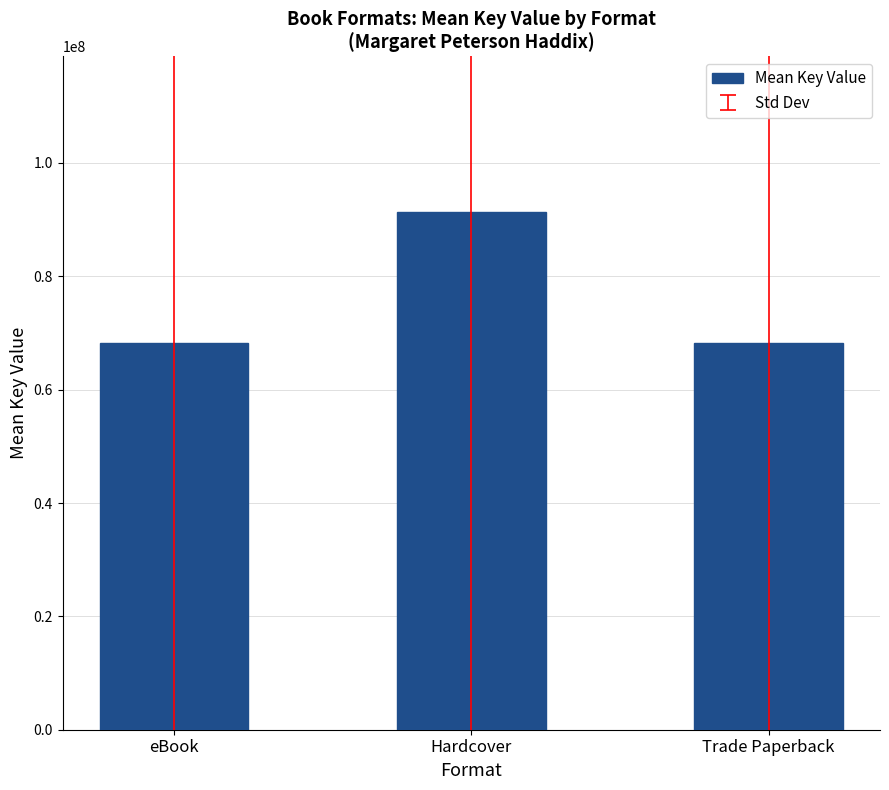

Is it true that the value at Hardcover is 32075456.1?

False